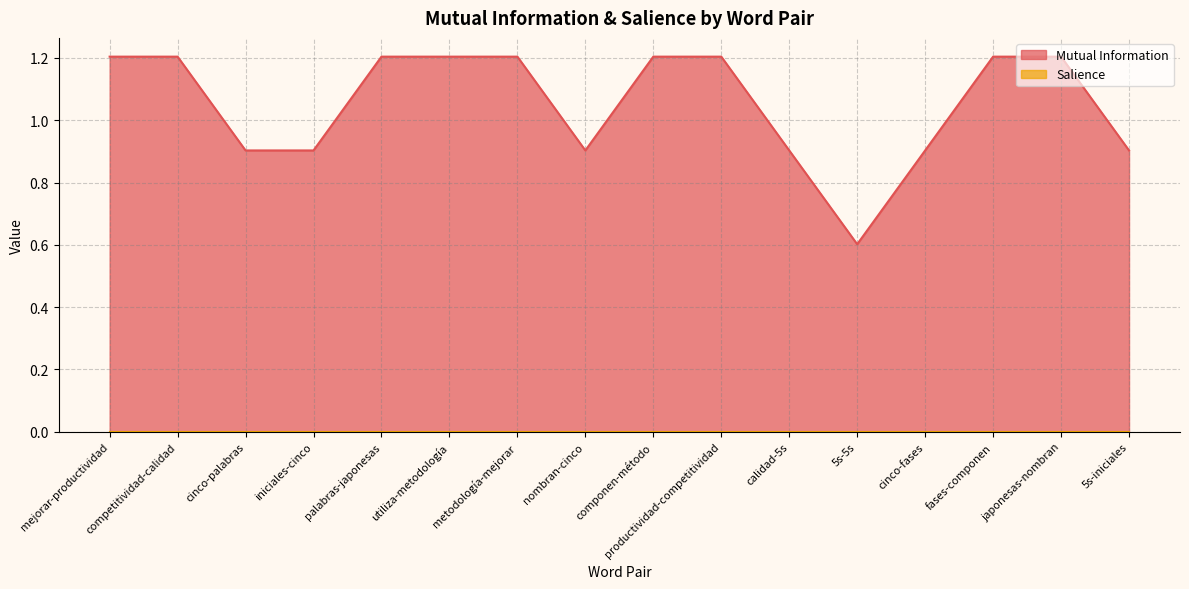

Approximately how many times larger is the value at 5s-iniciales compared to japonesas-nombran?

0.8